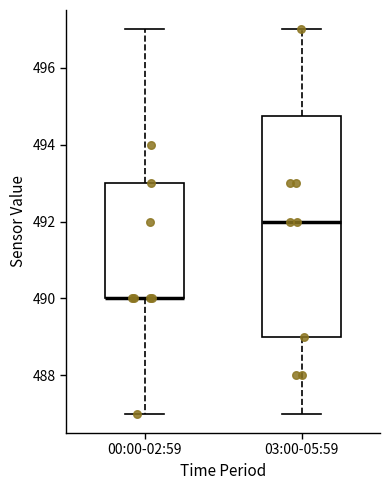

Reading left to right, transcribe this box plot: for each box, give where its median line is, the range the box spans, and where its two whiskers end, as read against the y-axis. The values are not printed on the chart, so give them approximately, as read against the axis.

00:00-02:59: median 490.0 (drawn on the box's lower edge), box 490.0 to 493.0, whiskers 487.0 to 497.0
03:00-05:59: median 492.0, box 489.0 to 494.8, whiskers 487.0 to 497.0